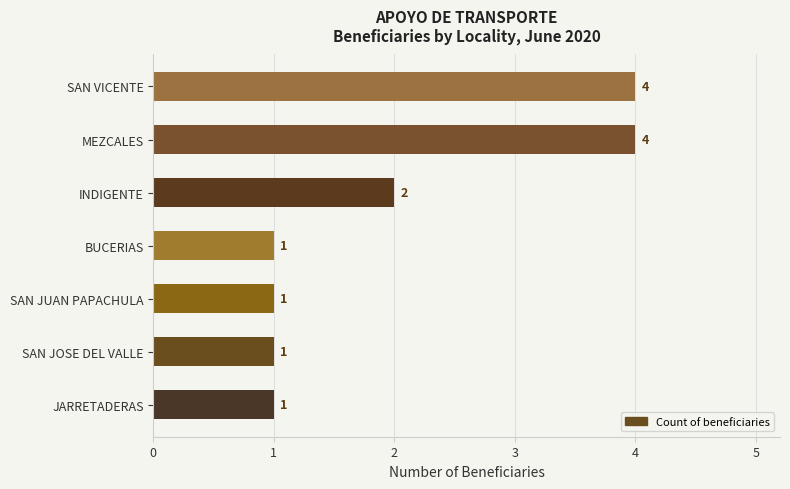

What is the difference between the maximum and second lowest values?

3